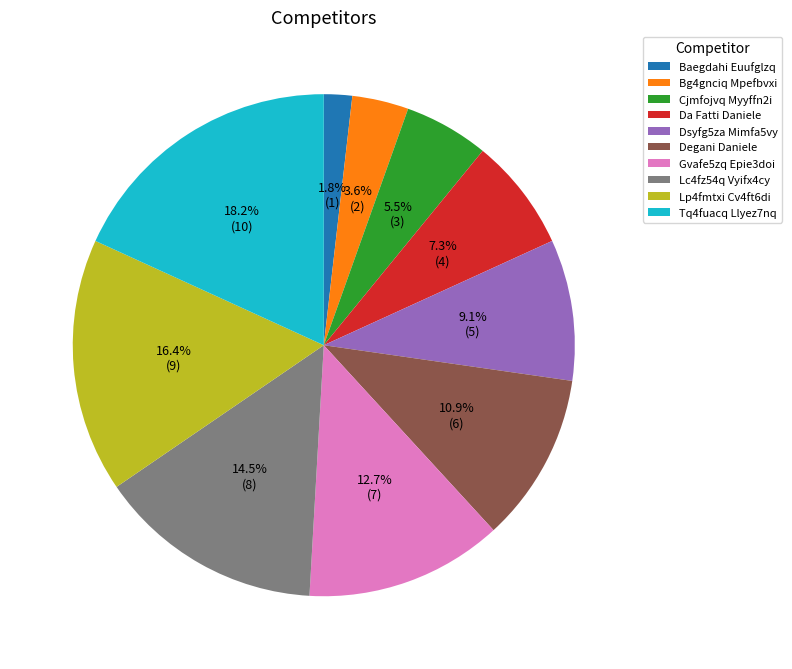

To the nearest percent, what is the average slice percentage?

10%